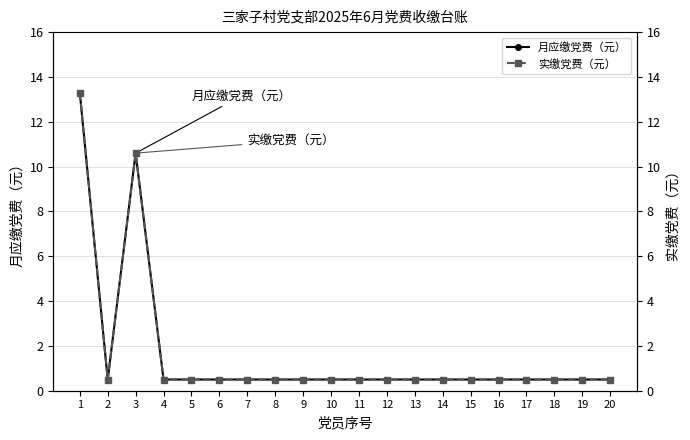

Does the chart display data point markers on the line(s)?

Yes